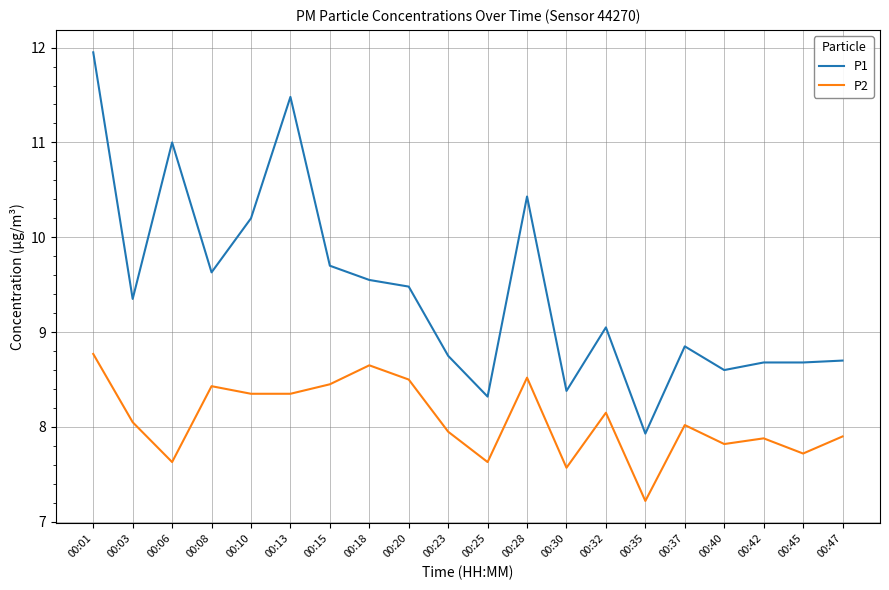

Which label corresponds to the largest value in the chart?

00:01